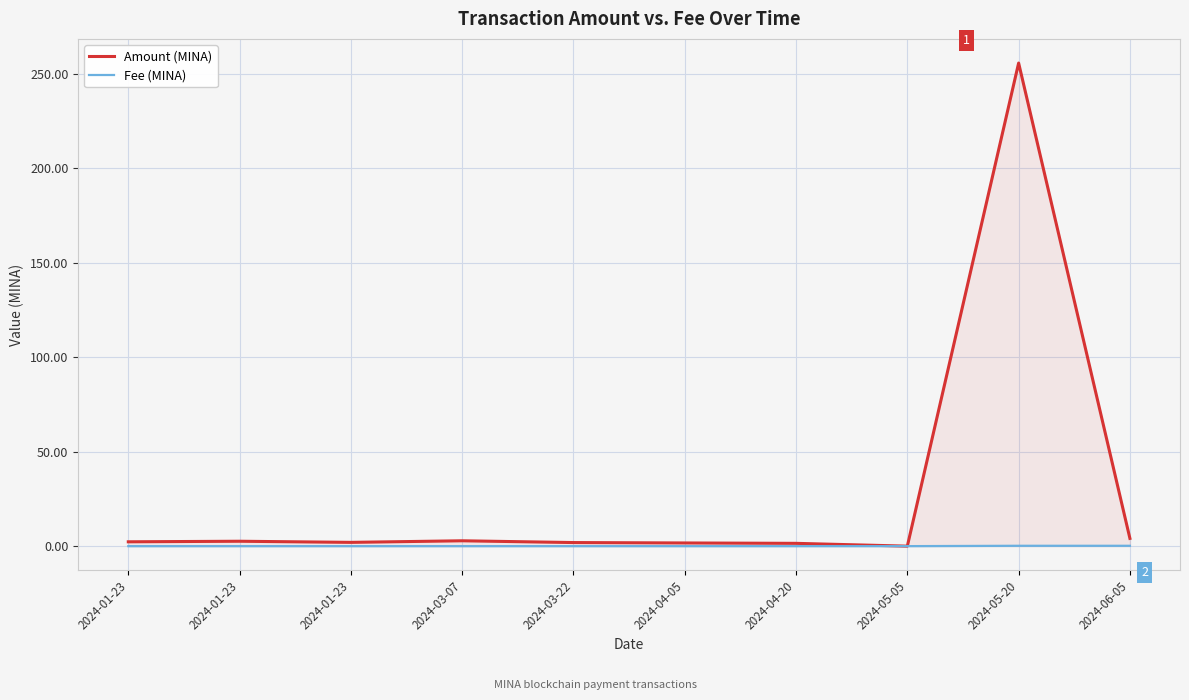

Where does the Amount (MINA) series first go above 2?

2024-01-23